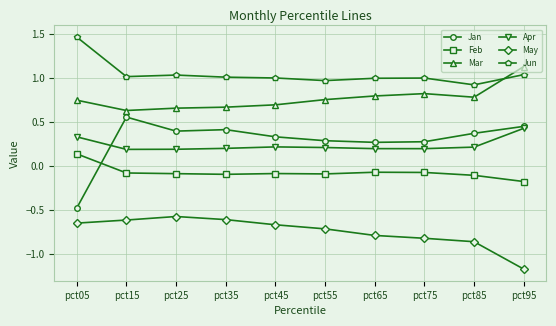

At which label does Jun reach its peak?

pct05